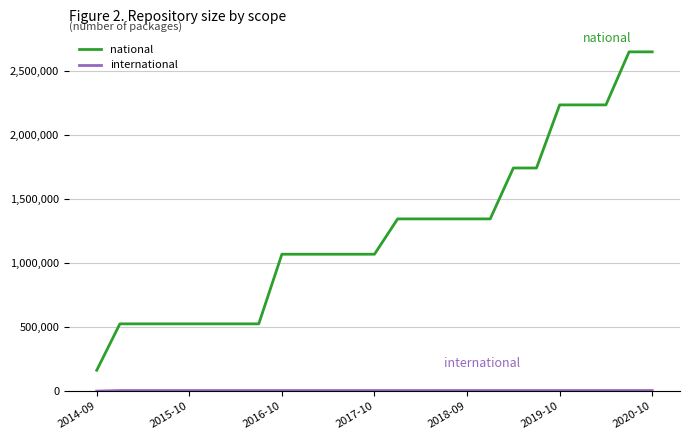

Which series has the largest total across all categories?

national